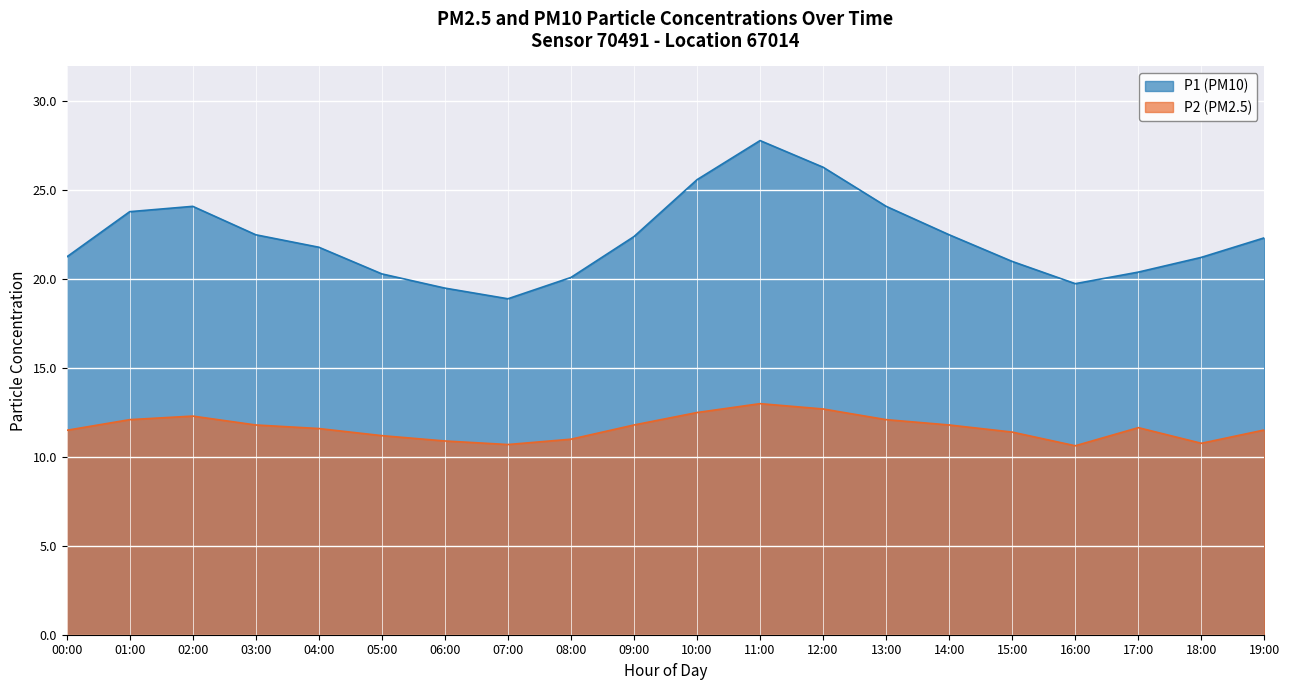

At which label does P2 reach its peak?

11:00